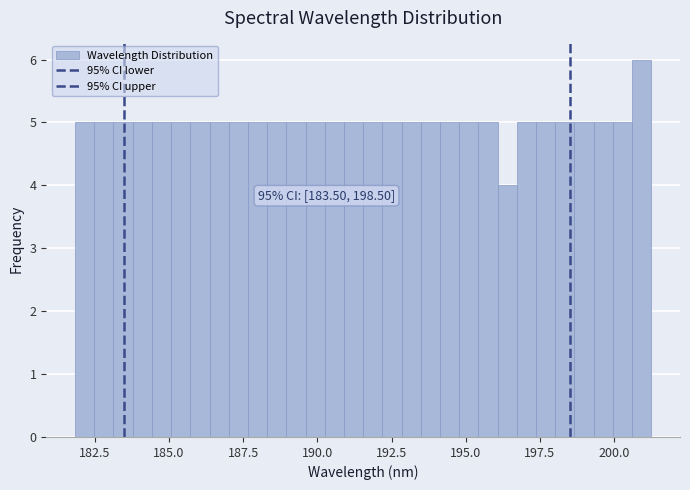

Read against the x-axis, roughly where is the centre of the tallest bar?

201.0